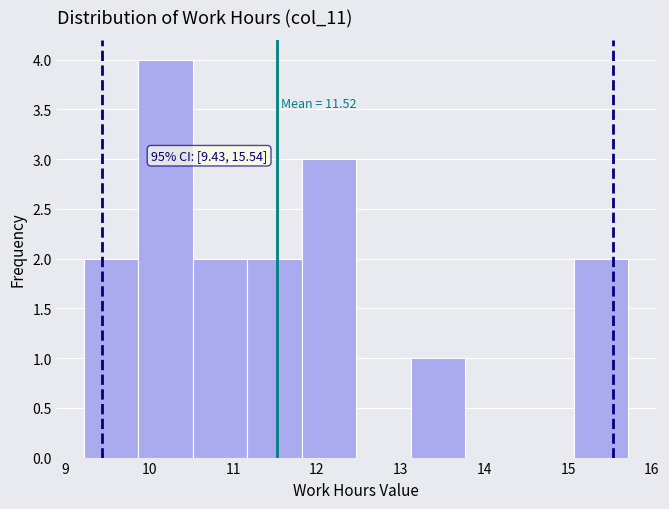

Which range on the x-axis has the tallest bar?

9.87 to 10.52